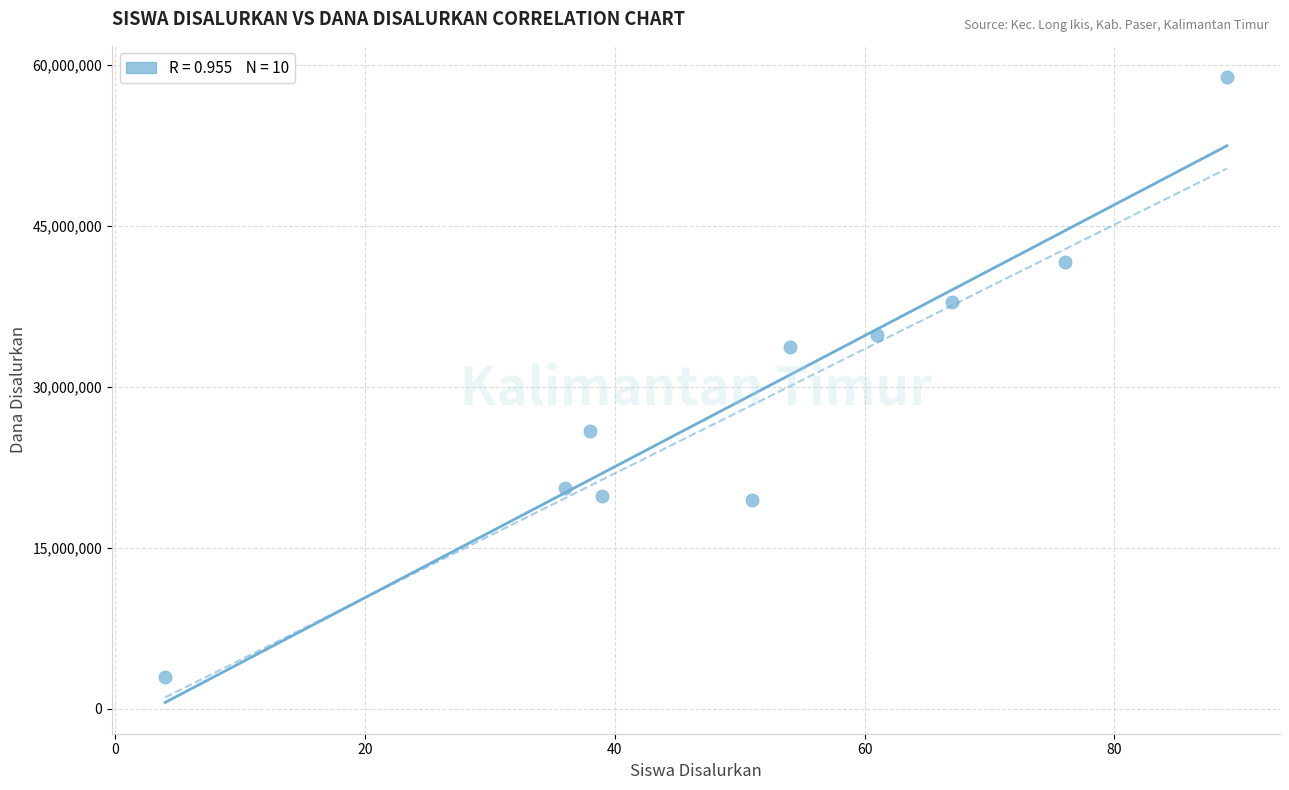

What Y value in the scatter plot is closest to 30937500?

33750000